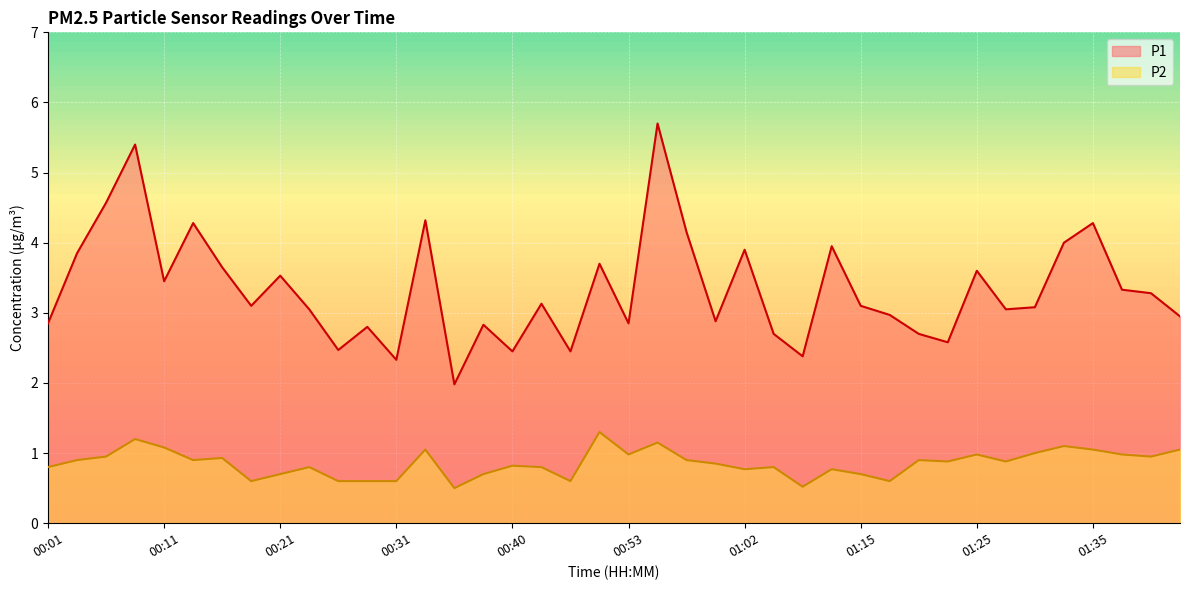

How many interior local valleys does the P2 series have?

11